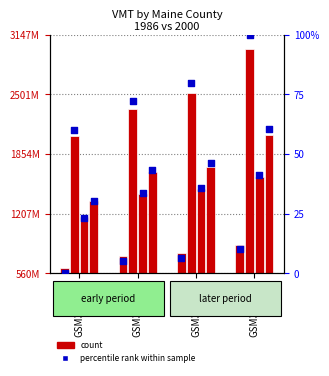

Approximately how many times larger is the value at GSM321607 compared to GSM321609?

0.8